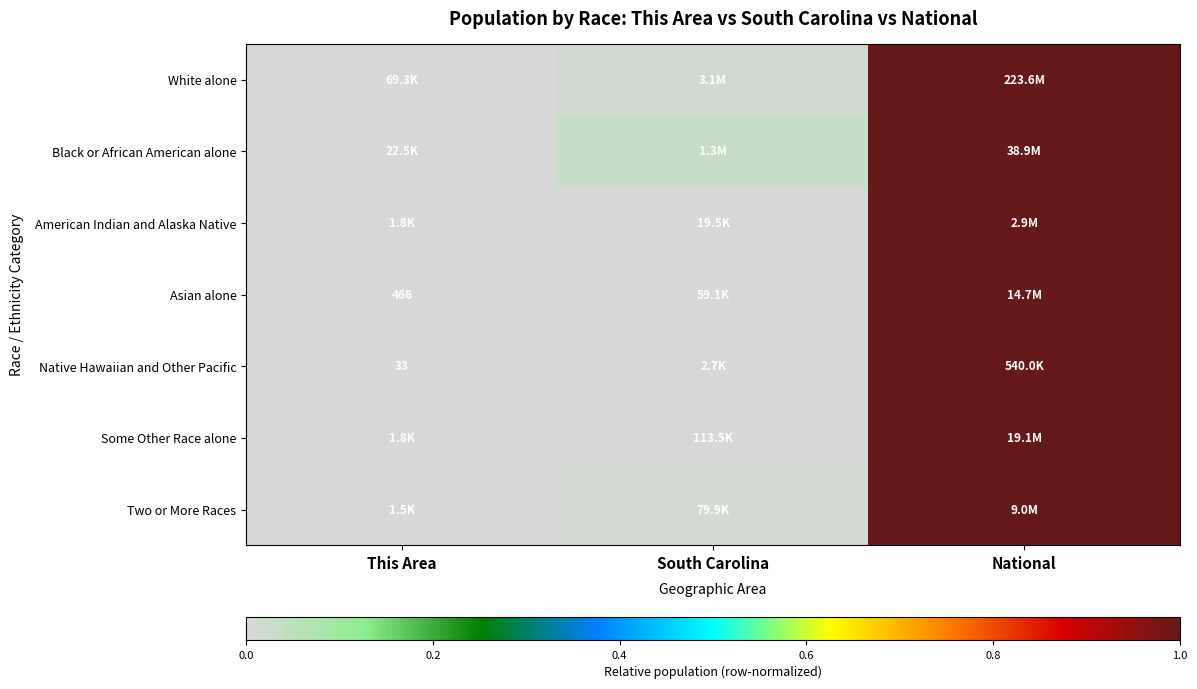

List the labels in order of Some Other Race alone value, largest first.

National, South Carolina, This Area